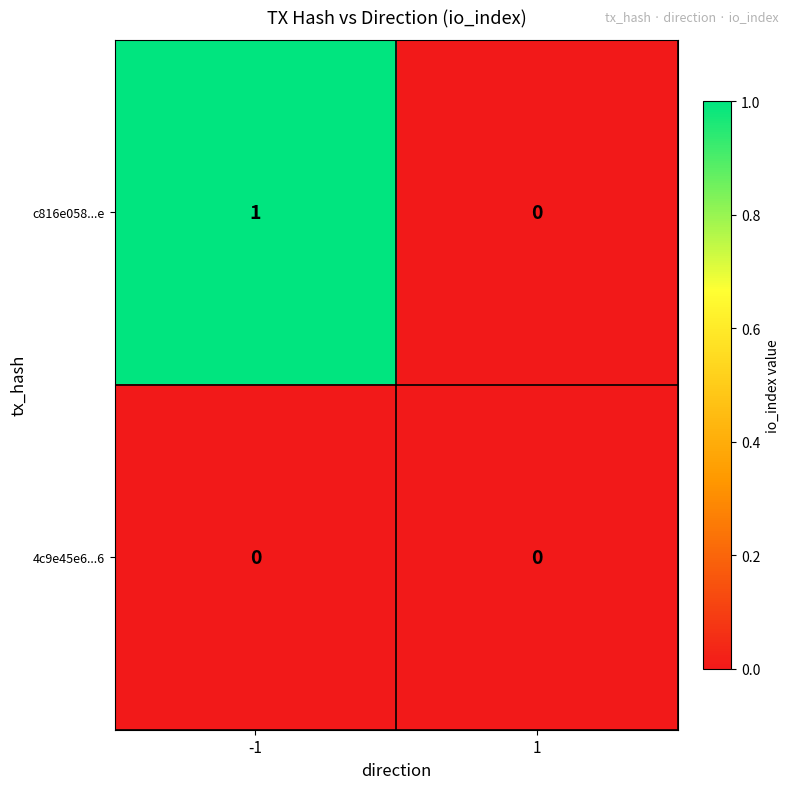

Count the number of categories in the chart.

2